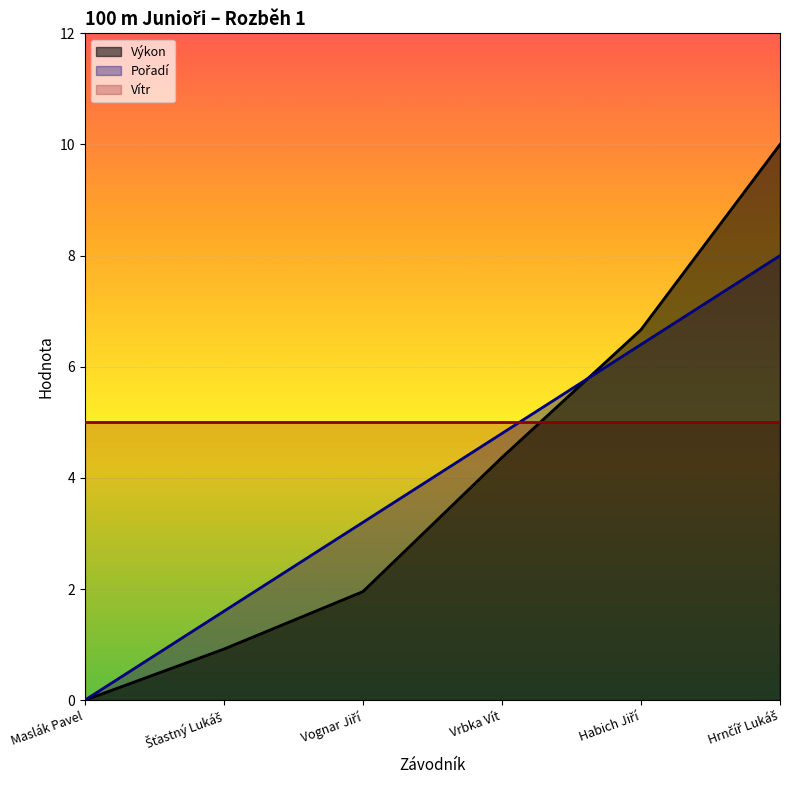

At which category is the sum across all series the highest?

Hrnčíř Lukáš